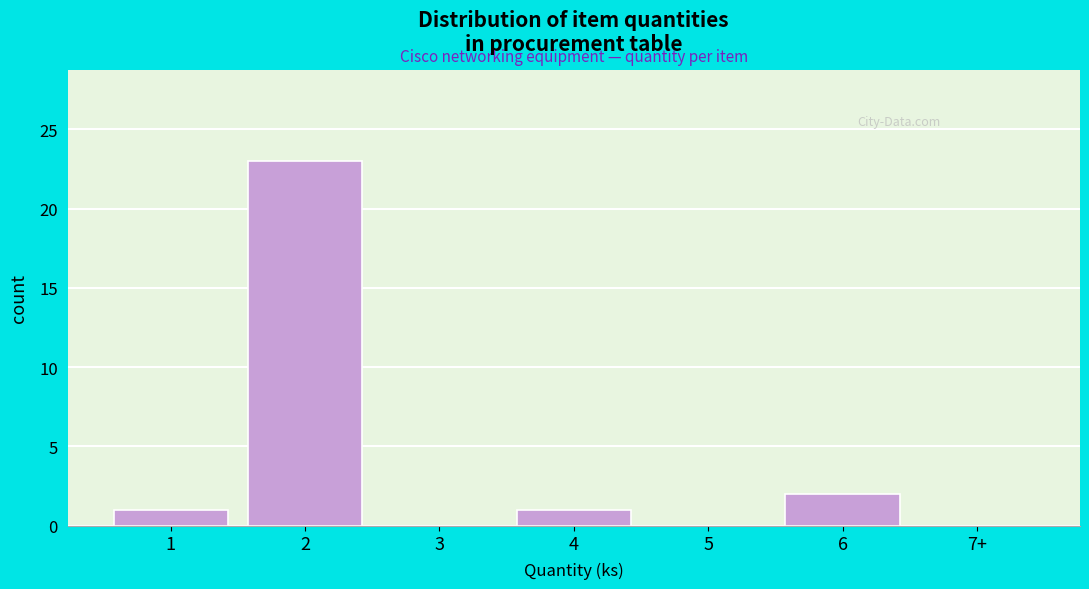

Reading right to left, list all the values displayed in this chart.

7+=0	6=2	5=0	4=1	3=0	2=23	1=1